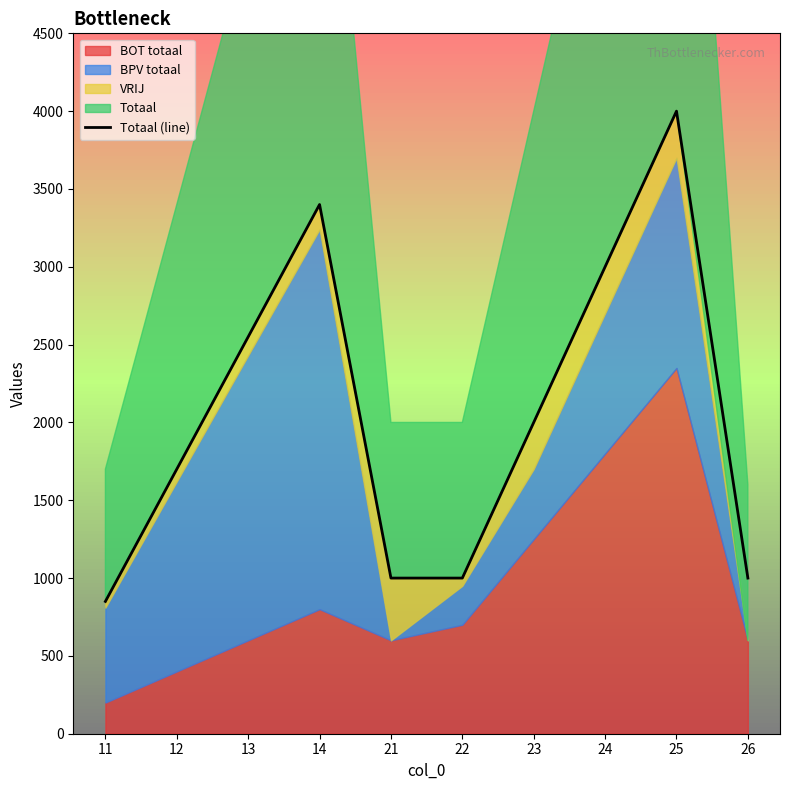

Reading left to right, transcribe all the data shown in this chart.

850	1700	2550	3400	1000	1000	2000	3000	4000	1000